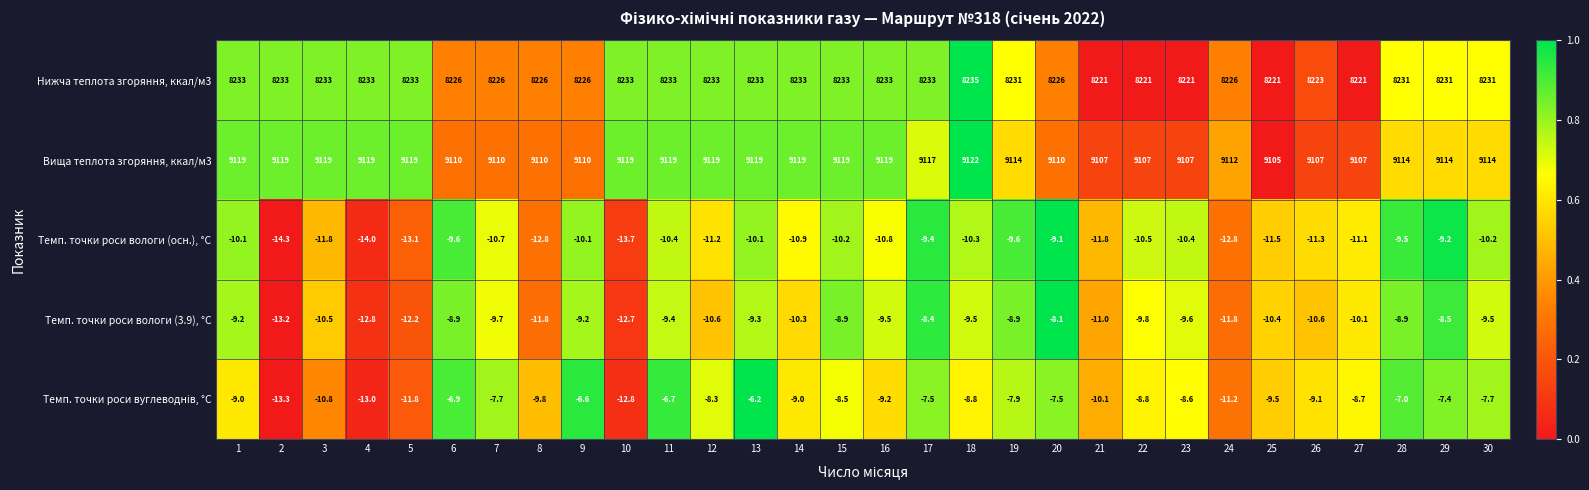

True or false: Вища теплота згоряння, ккал/м3 has a value of 4061.2 at 7.

False